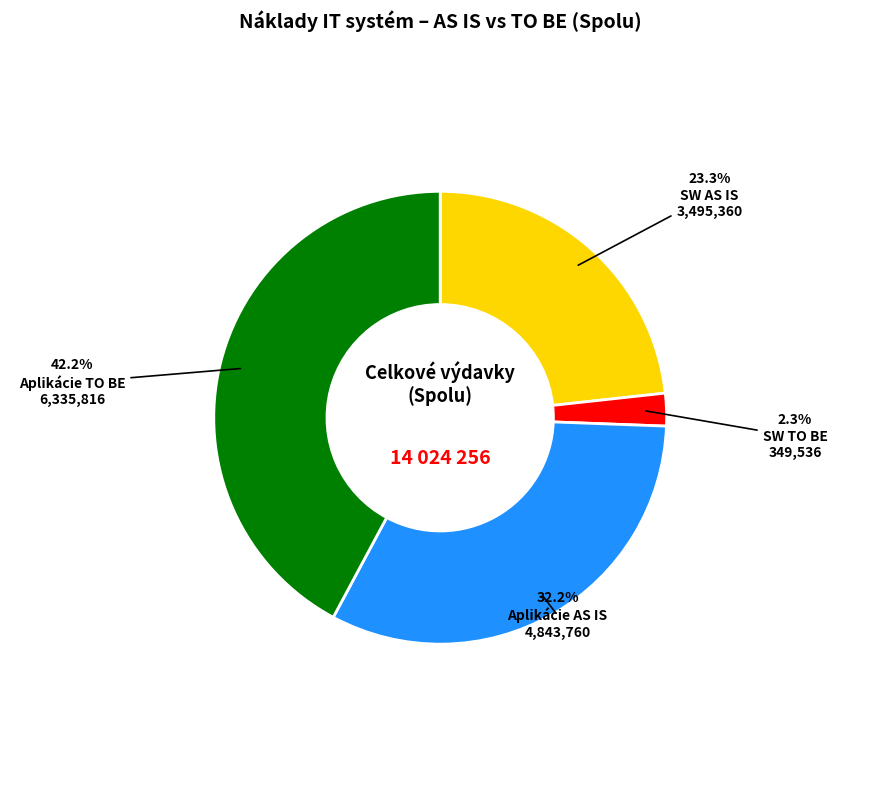

How many slices are in this pie chart?

4